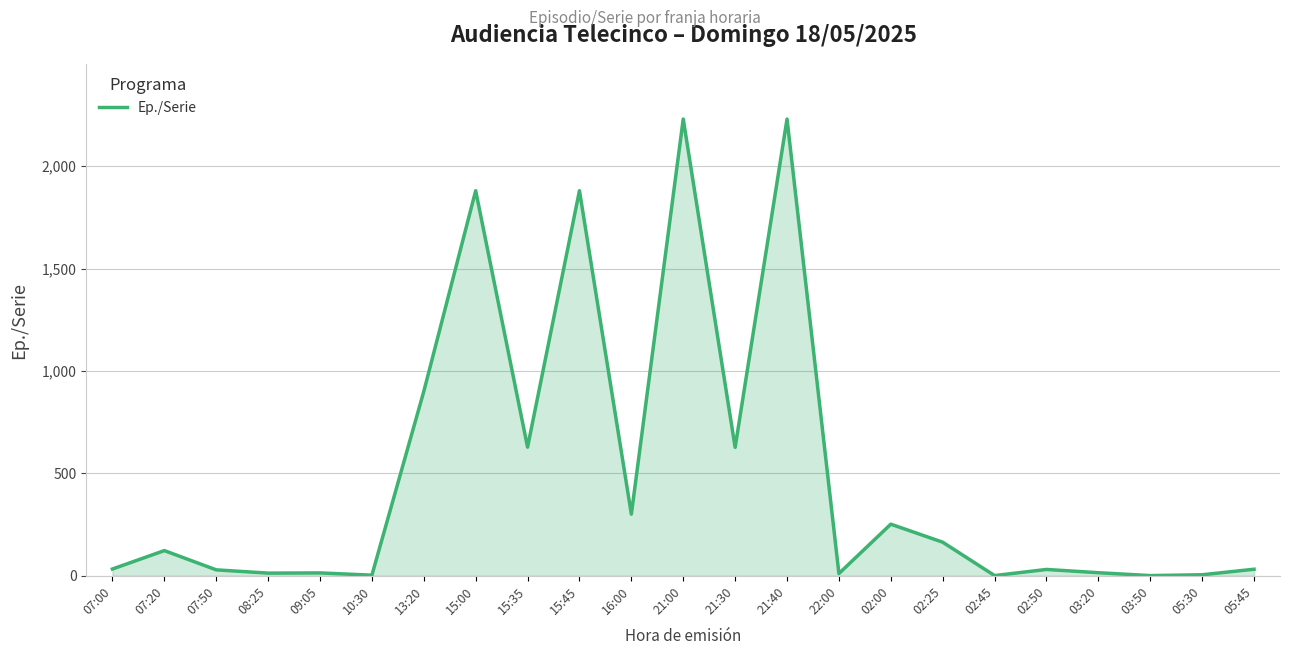

What is the minimum value shown in the chart?

1